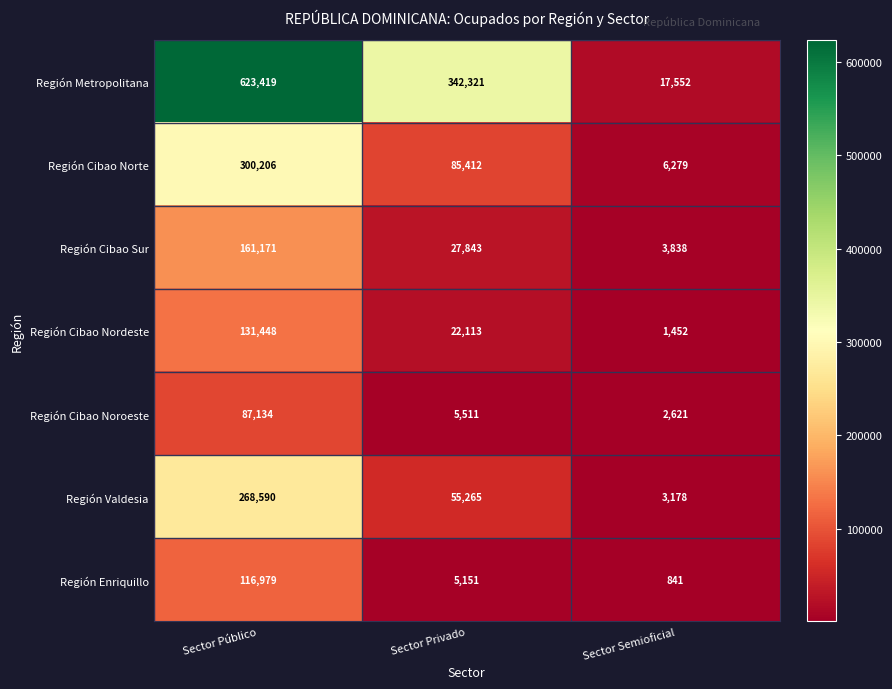

At which category does the chart reach its minimum across all series?

Sector Semioficial